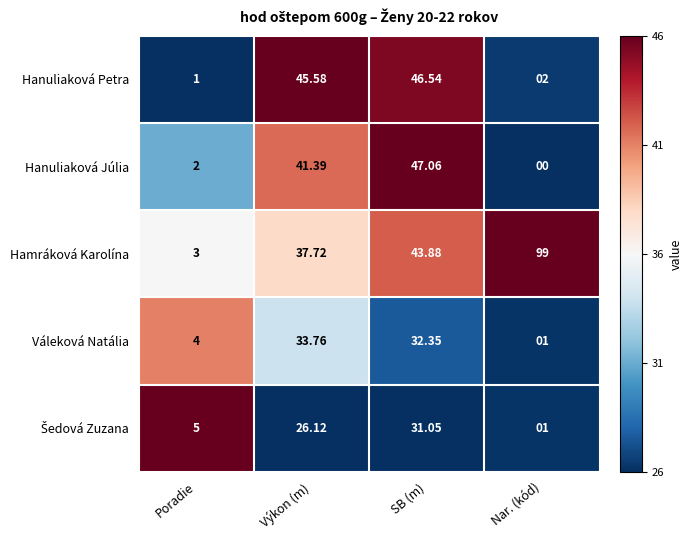

At which label does Hamráková Karolína reach its peak?

Nar. (kód)